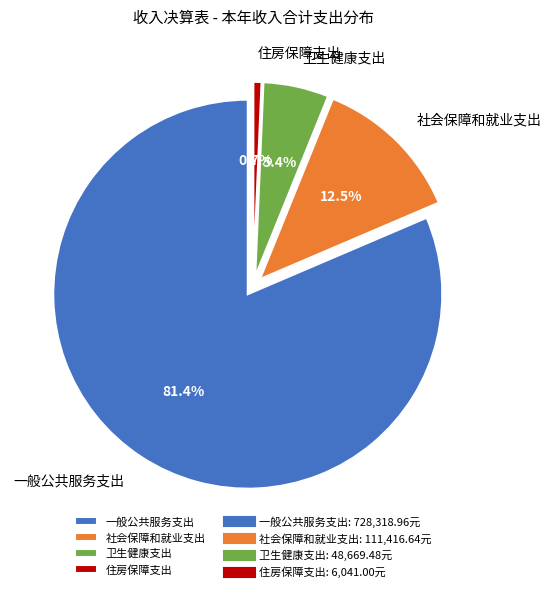

How many segments does this pie chart have?

4